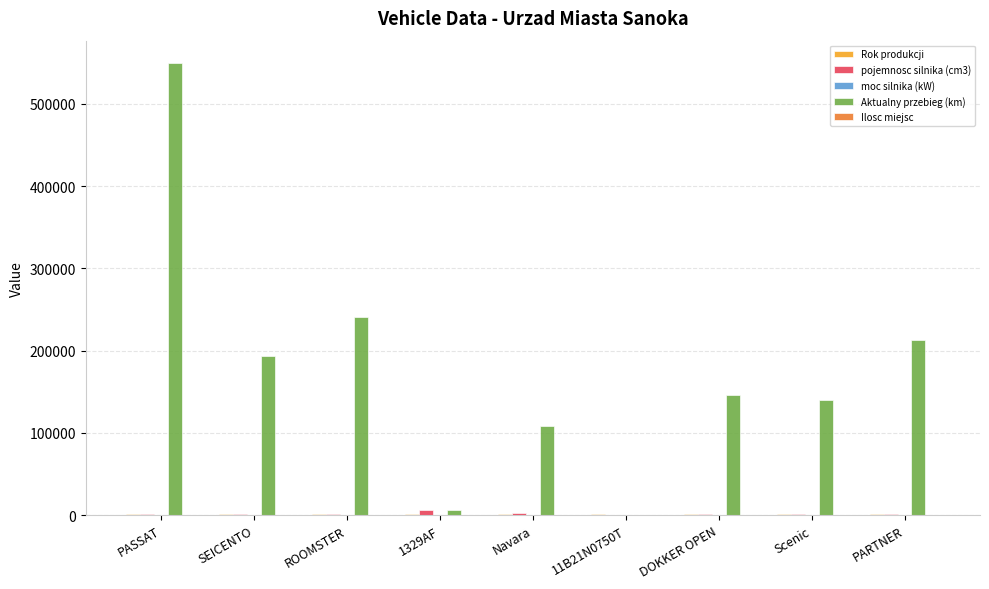

Where does the Aktualny przebieg (km) series first go above 146000?

PASSAT